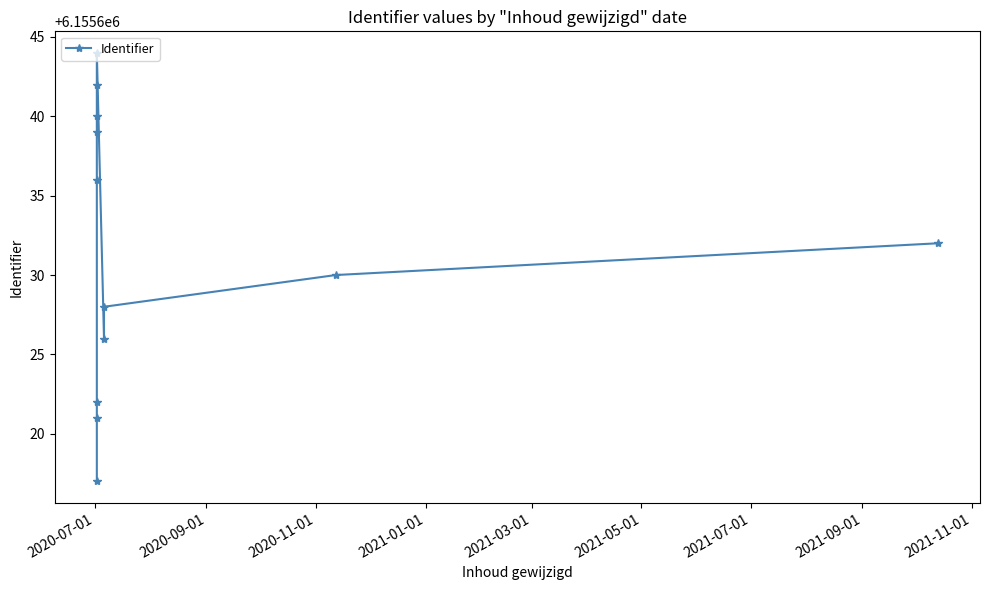

What is the smallest value displayed?

6155617